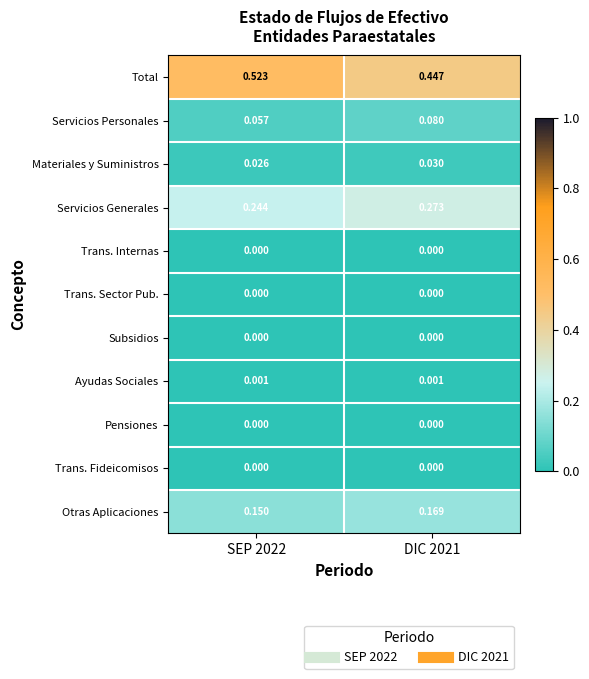

Which series has the widest spread of values?

Total